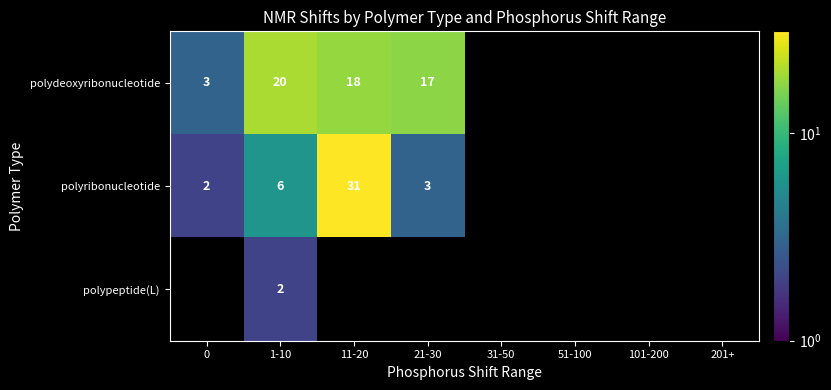

The value of polydeoxyribonucleotide at 11-20 is 18. True or false?

True